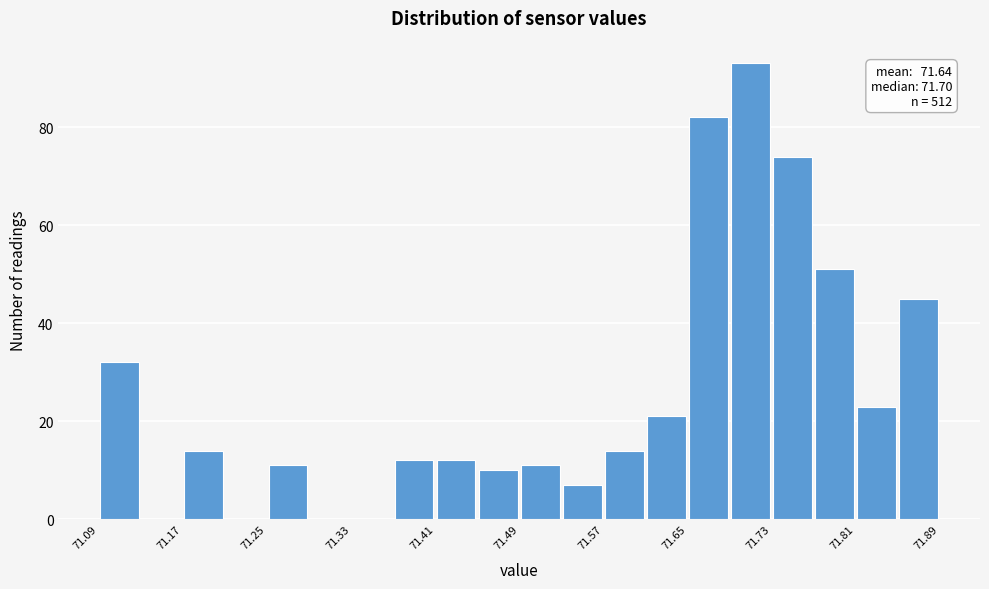

Over which range of the x-axis is the bar tallest?

71.69 to 71.73